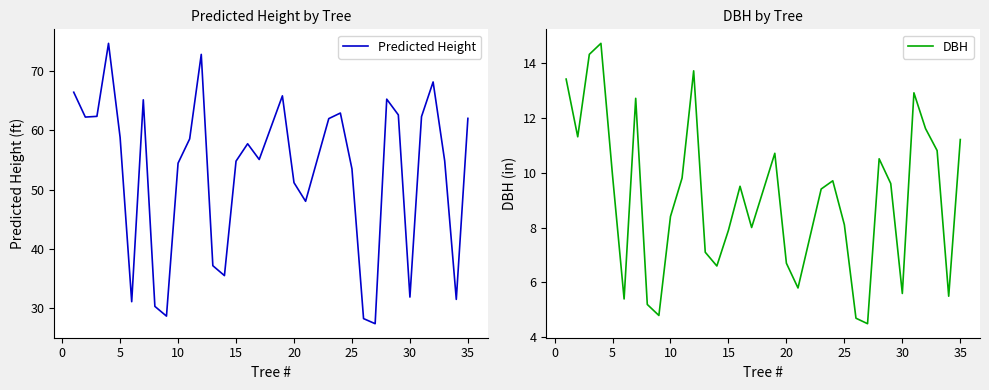

Which series has the widest spread of values?

Predicted Height